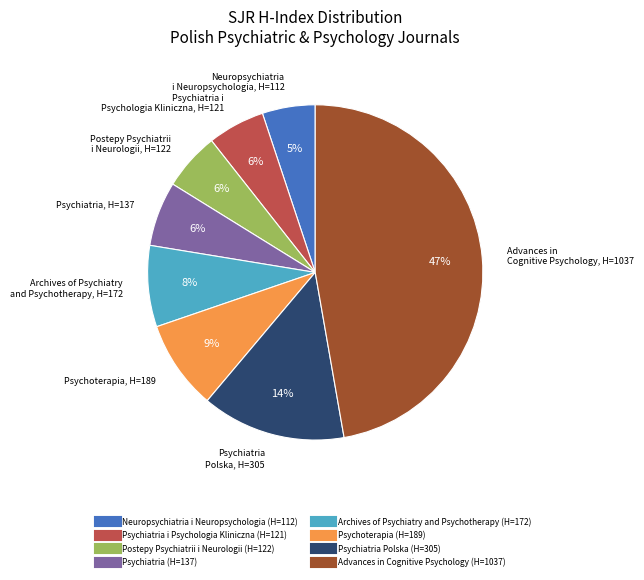

To the nearest percent, what is the average slice percentage?

12%